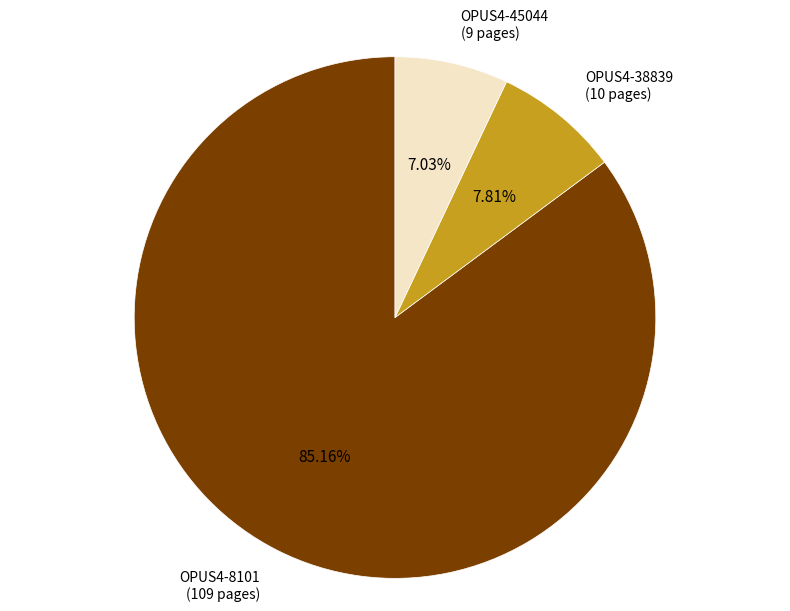

Is there any slice that represents more than half of the pie?

Yes